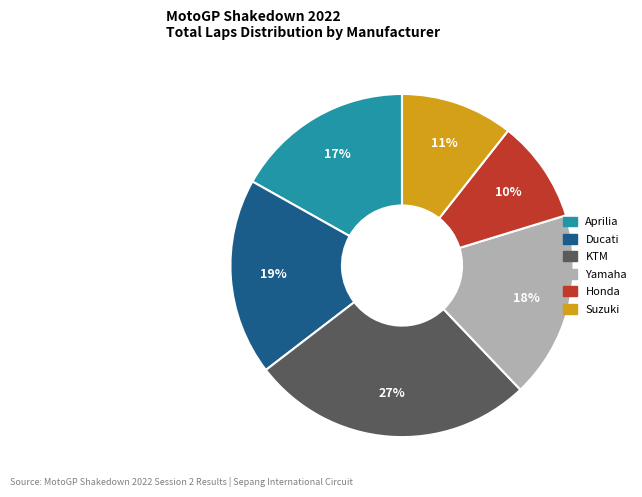

What is the smallest slice in the pie chart?

Honda